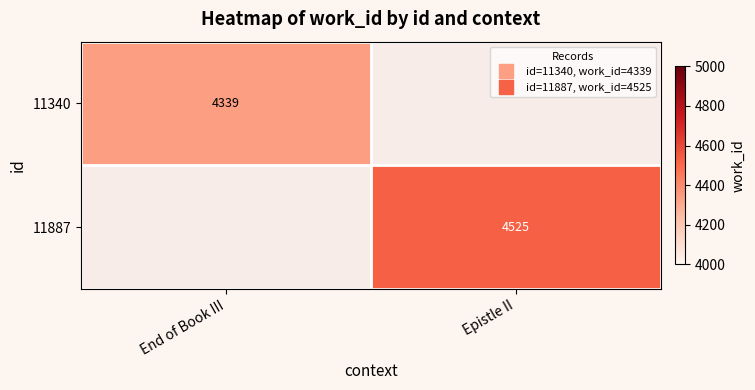

Where is 11340 nearest to the value 4339?

End of Book III